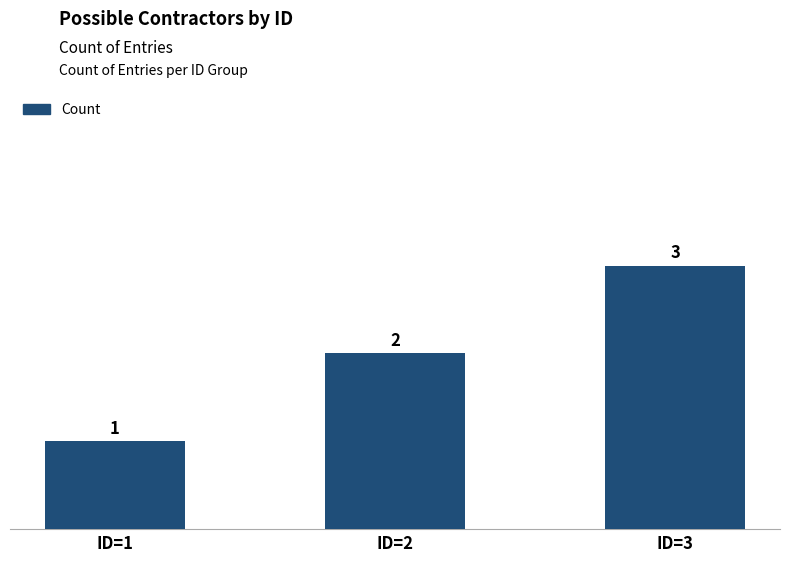

What is the minimum value shown in the chart?

1